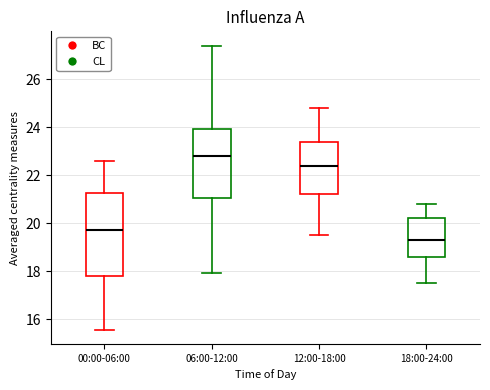

Where is the upper edge of the box for 12:00-18:00 on the y-axis? The values are not printed on the chart, so give them approximately, as read against the axis.

23.4